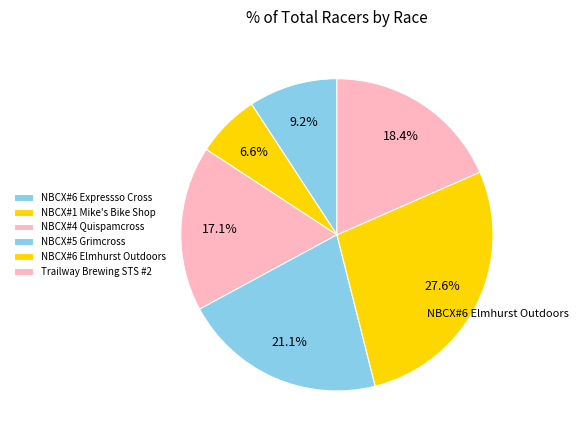

Is Trailway Brewing STS #2 the majority of the pie?

No